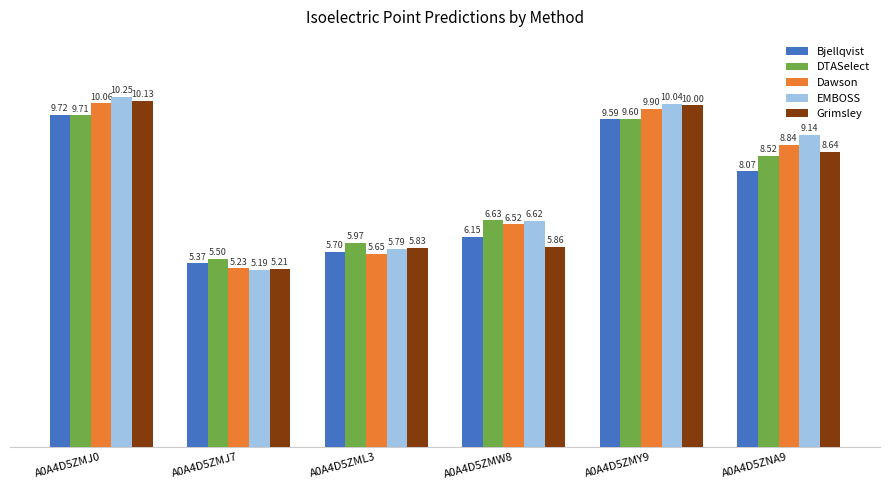

What is the sum of the Bjellqvist values at A0A4D5ZNA9 and A0A4D5ZMJ0?

17.8